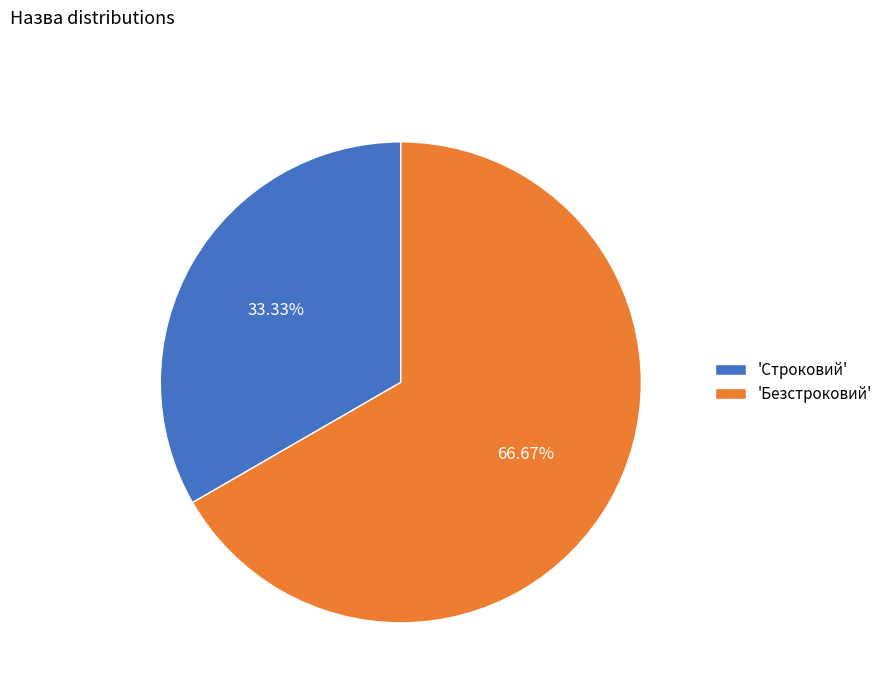

Is there any slice that represents more than half of the pie?

Yes